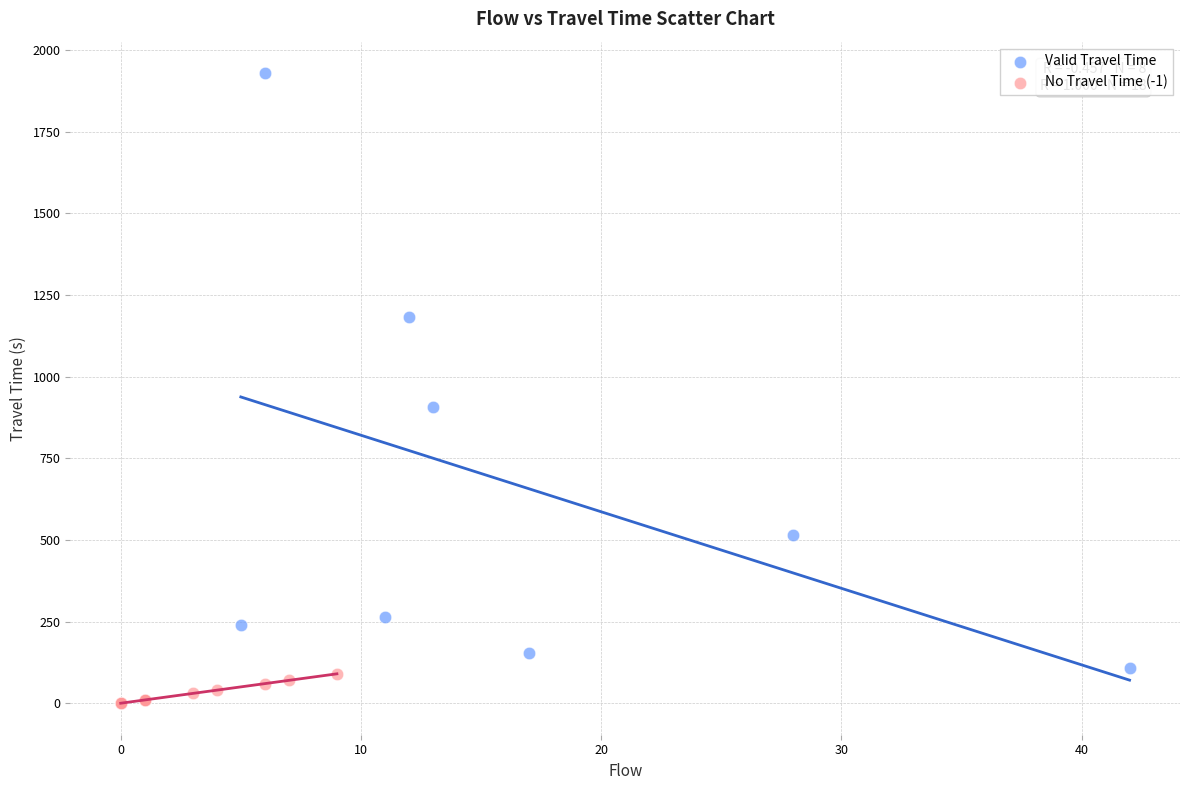

Which series contains the lowest Y value?

No Travel Time (-1)